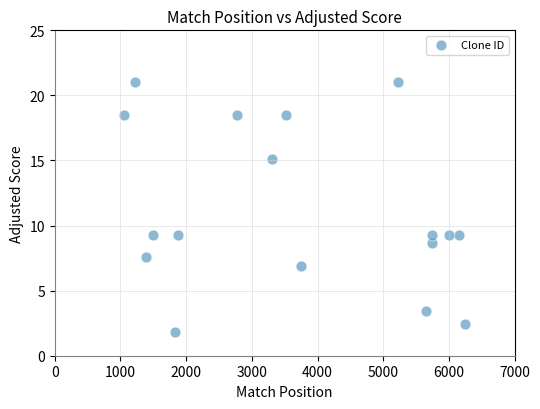

What is the range of Y values (max minus min)?

19.2